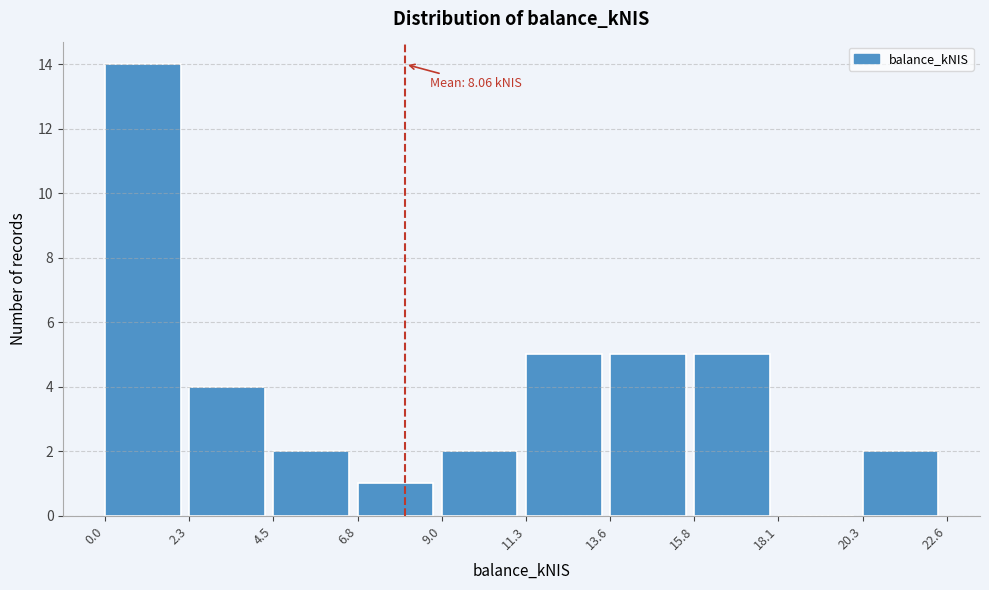

Which range on the x-axis has the tallest bar?

0.0 to 2.3